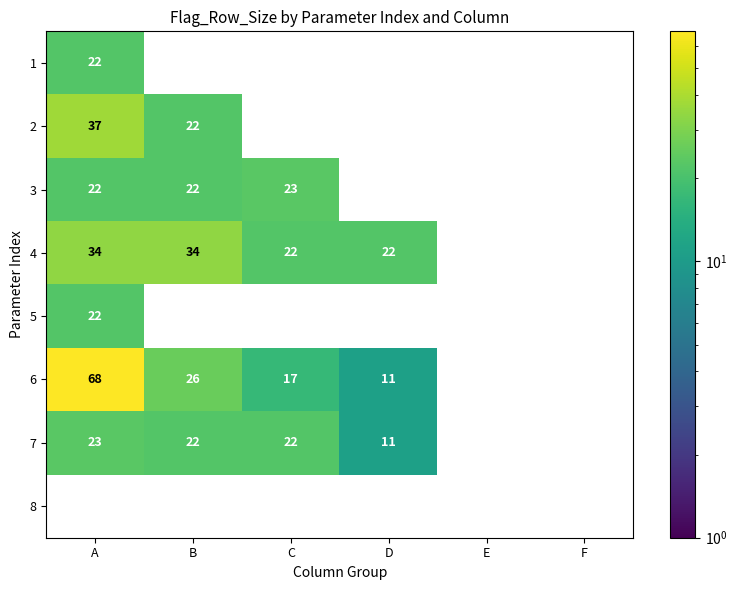

Is the value of 7 at B greater than the value of 4 at B?

No